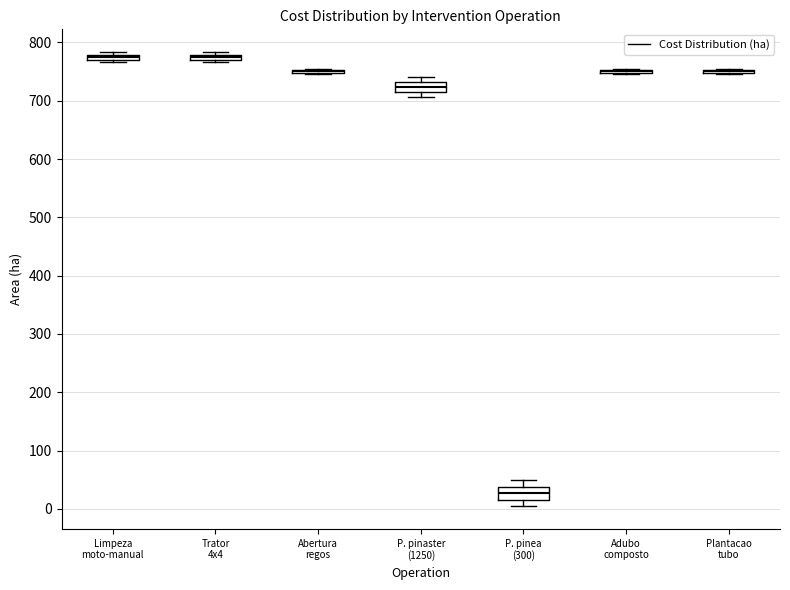

Where is the lower edge of the box for Limpeza moto-manual on the y-axis? The values are not printed on the chart, so give them approximately, as read against the axis.

770